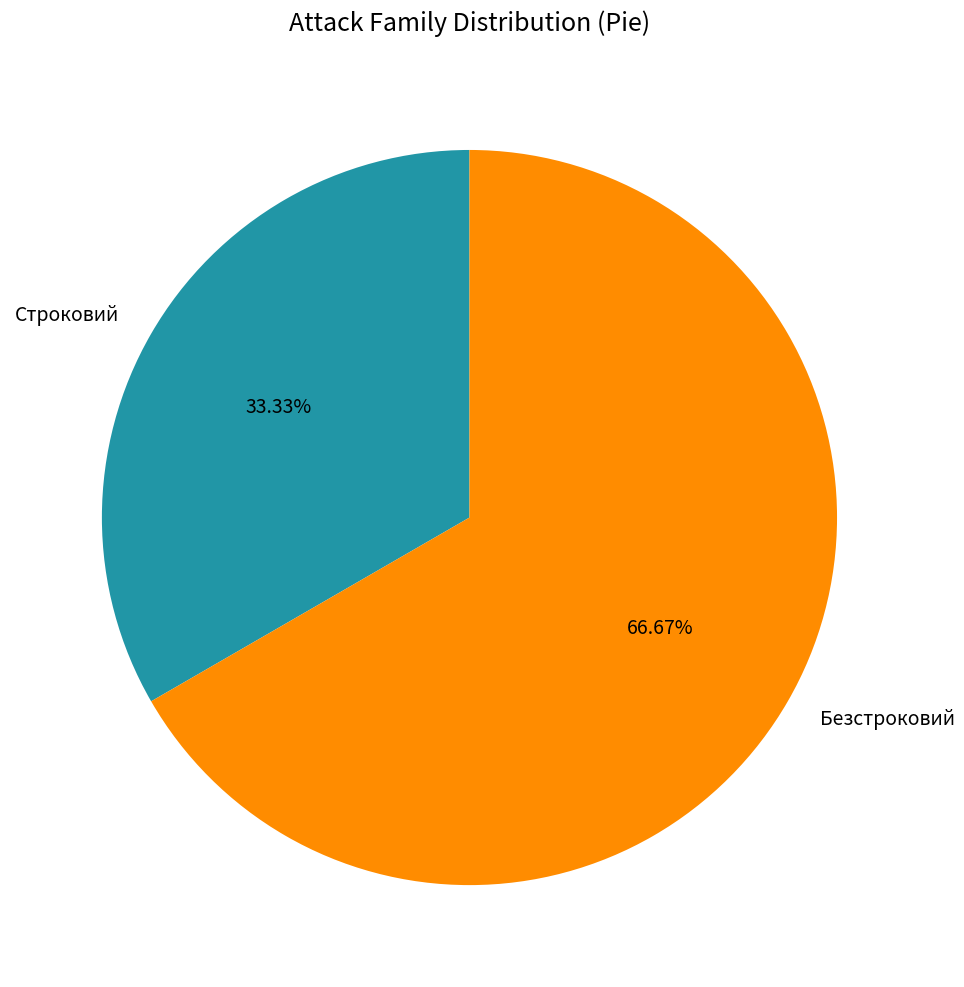

How many slices are in this pie chart?

2